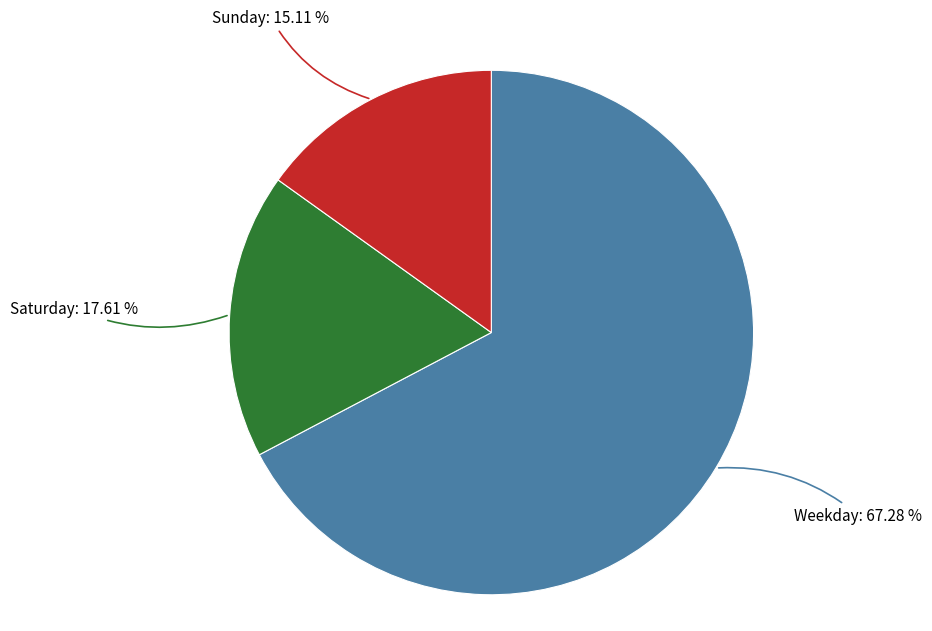

Is there a majority slice in this chart?

Yes